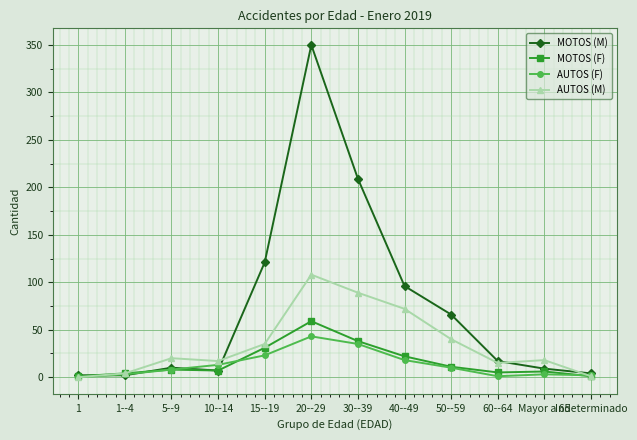

How many categories are shown in the chart?

12